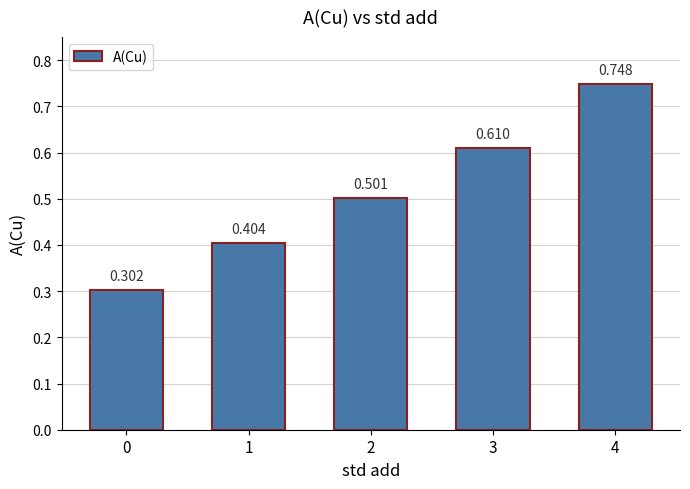

How many values are between 0 and 1?

5